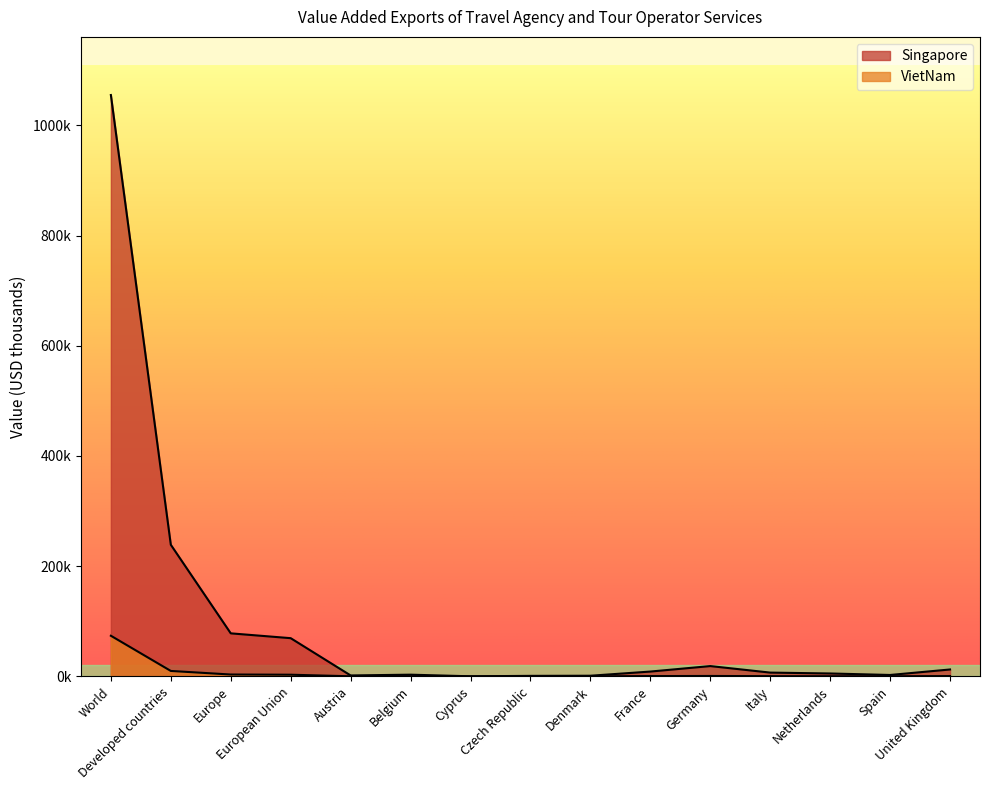

Reading right to left, list all the values displayed in this chart.

Singapore: United Kingdom=12416.6	Spain=2442.1	Netherlands=5164.5	Italy=6757.5	Germany=18596.3	France=8636.3	Denmark=1065.0	Czech Republic=824.2	Cyprus=44.0	Belgium=2979.2	Austria=1586.5	European Union=69237.2	Europe=77997.0	Developed countries=238776.5	World=1055079.0
VietNam: United Kingdom=456.1	Spain=133.0	Netherlands=198.6	Italy=293.1	Germany=640.2	France=432.5	Denmark=63.0	Czech Republic=50.1	Cyprus=6.5	Belgium=147.6	Austria=65.9	European Union=2910.6	Europe=3276.7	Developed countries=9753.5	World=73639.4